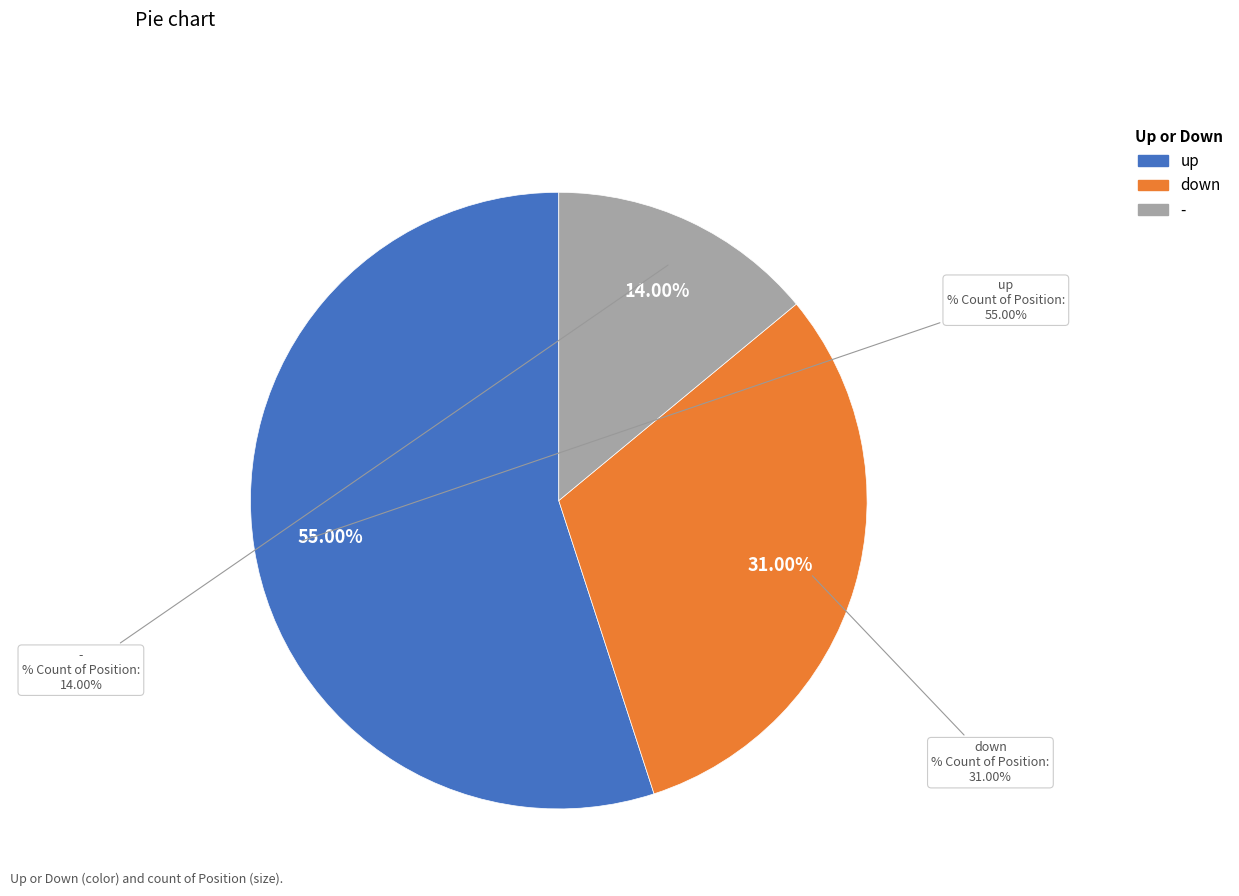

Count the number of slices in the pie.

3